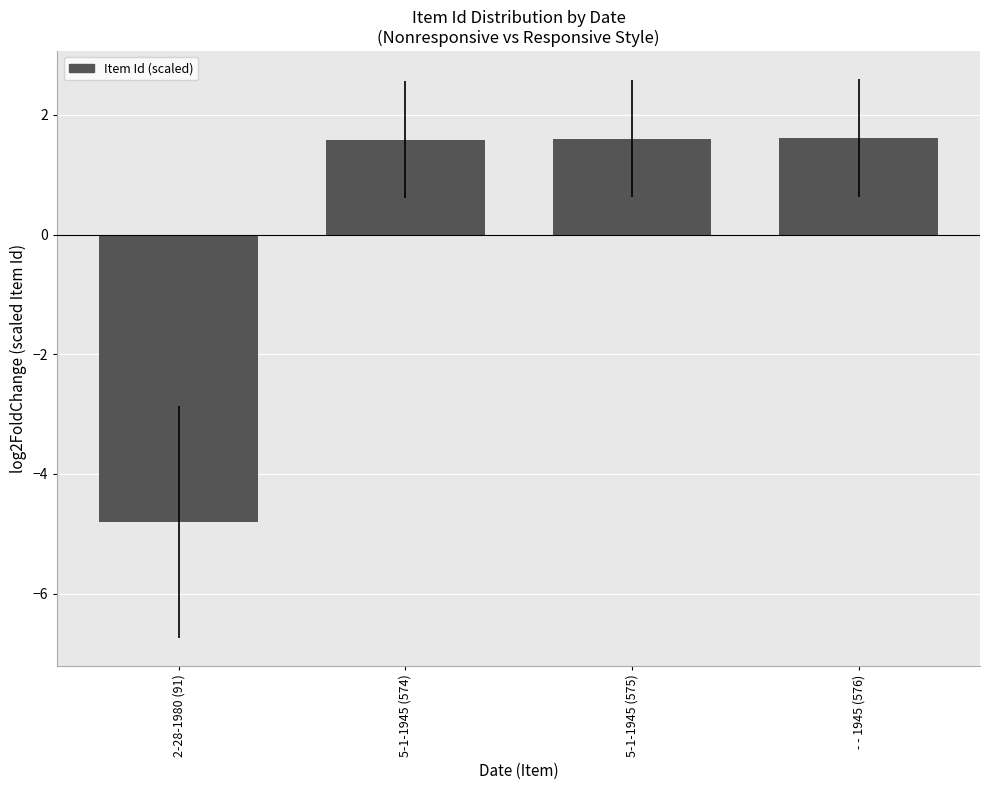

At which category does the chart reach its minimum across all series?

2-28-1980 (91)